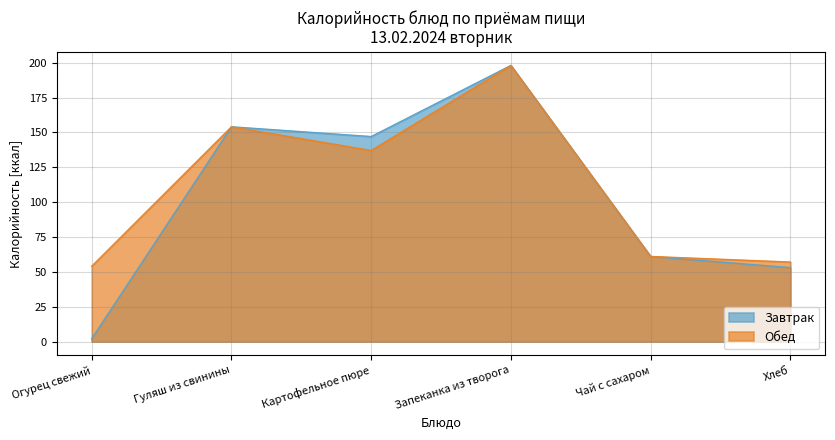

What is the difference between the Обед values at Запеканка из творога and Огурец свежий?

144